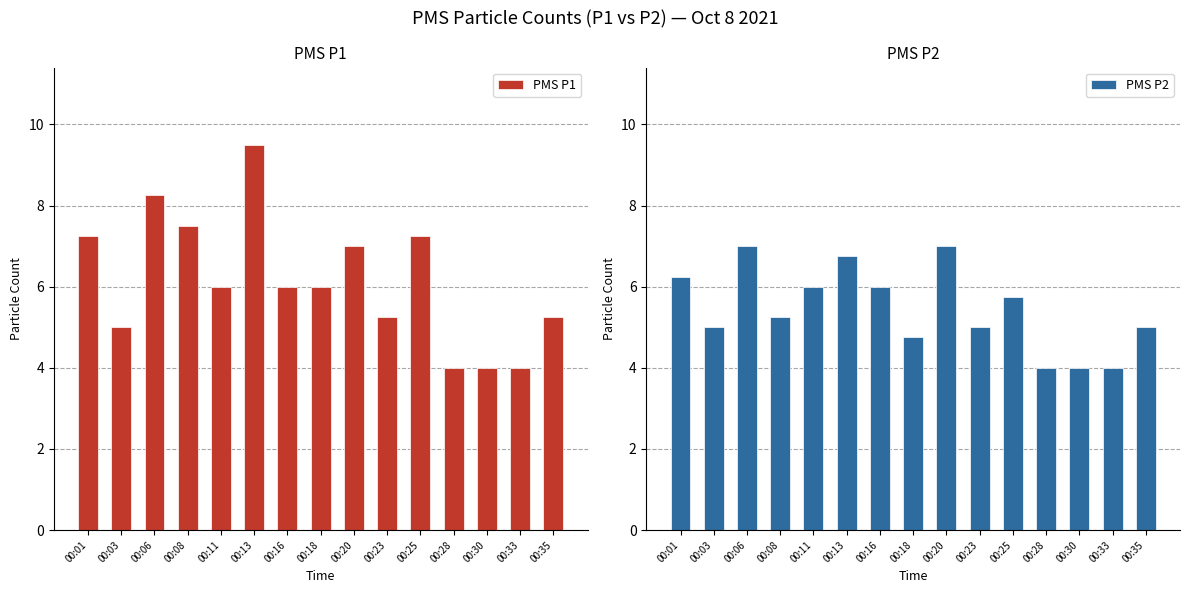

Which series has the largest total across all categories?

PMS P1